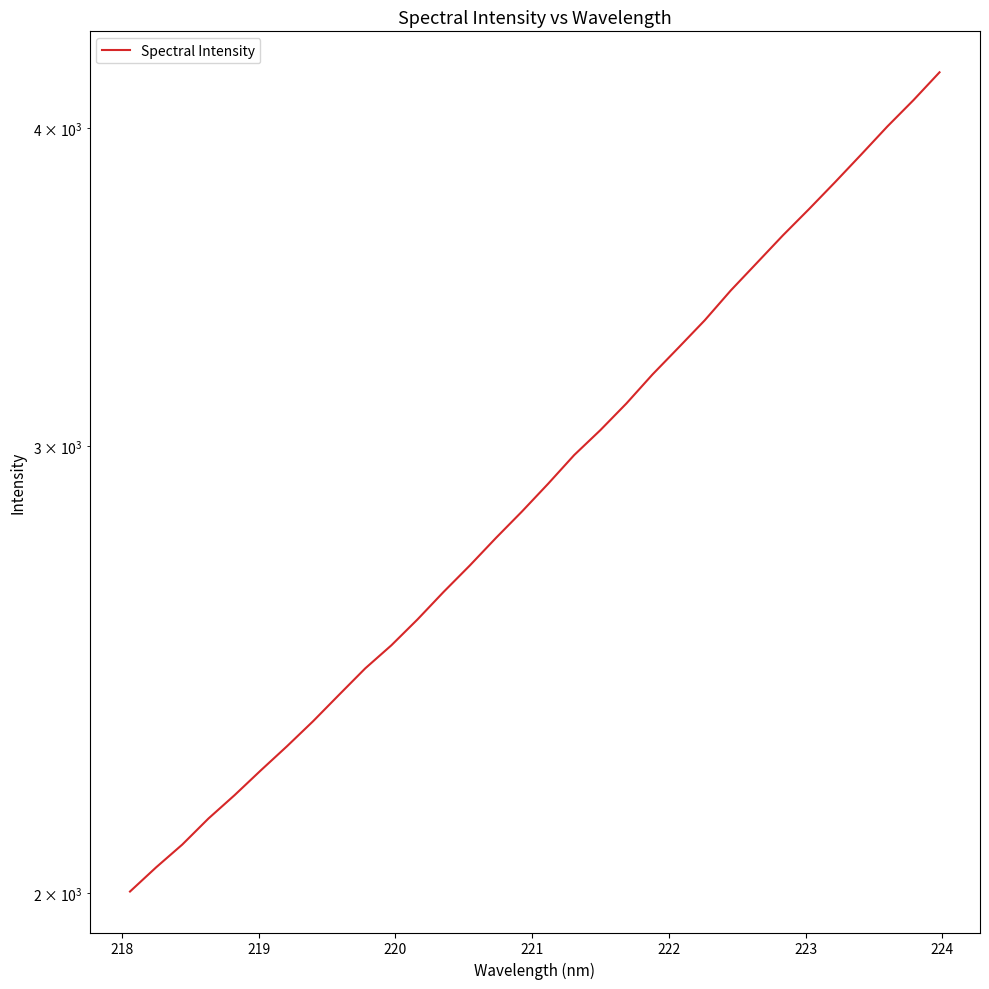

True or false: the data has more than 0 interior local peaks.

False